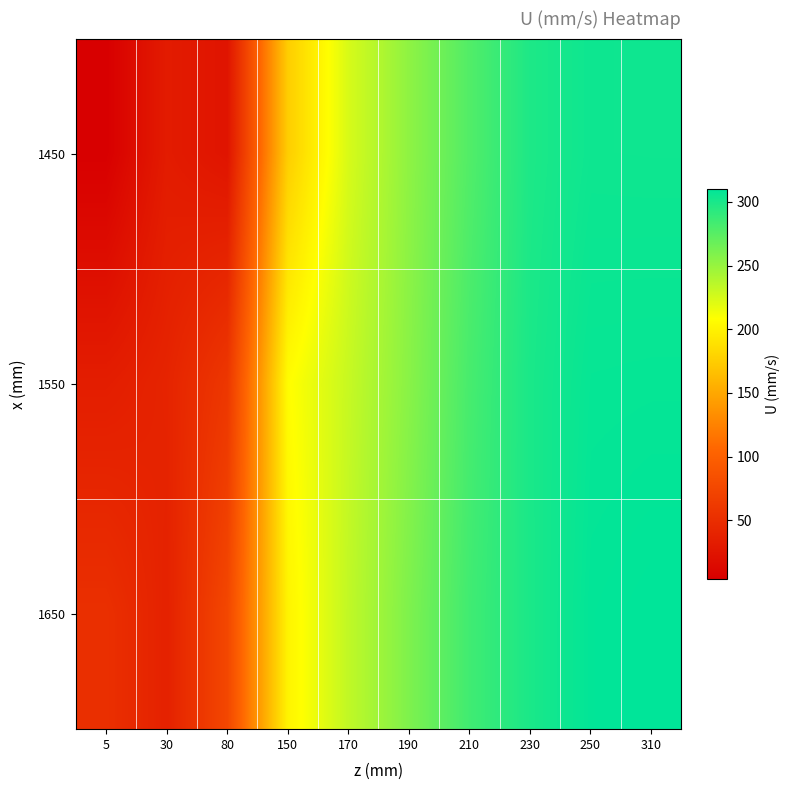

How many data points does each series have?

10